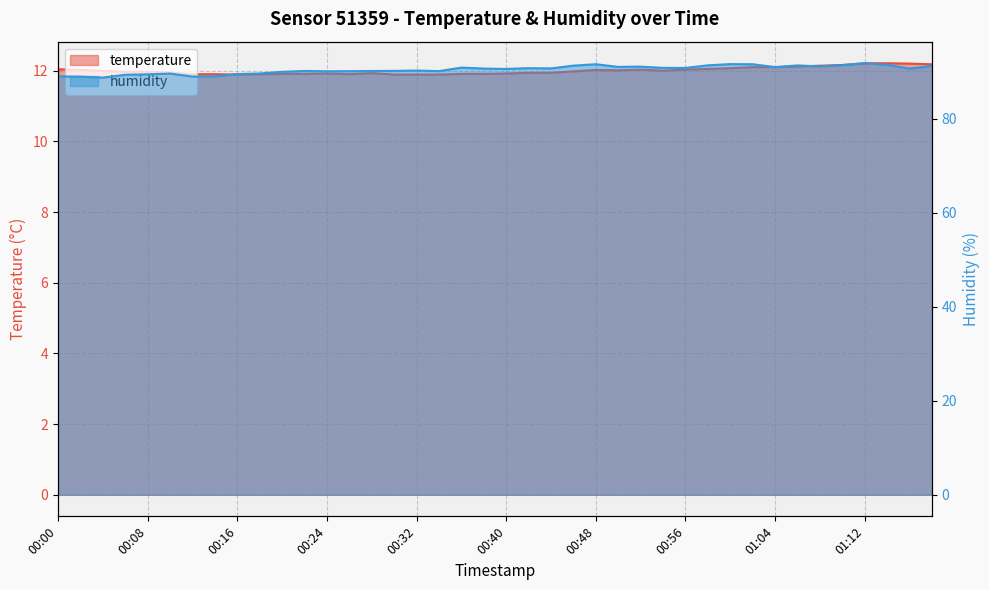

Rank the series by their maximum value, from lowest to highest.

temperature, humidity